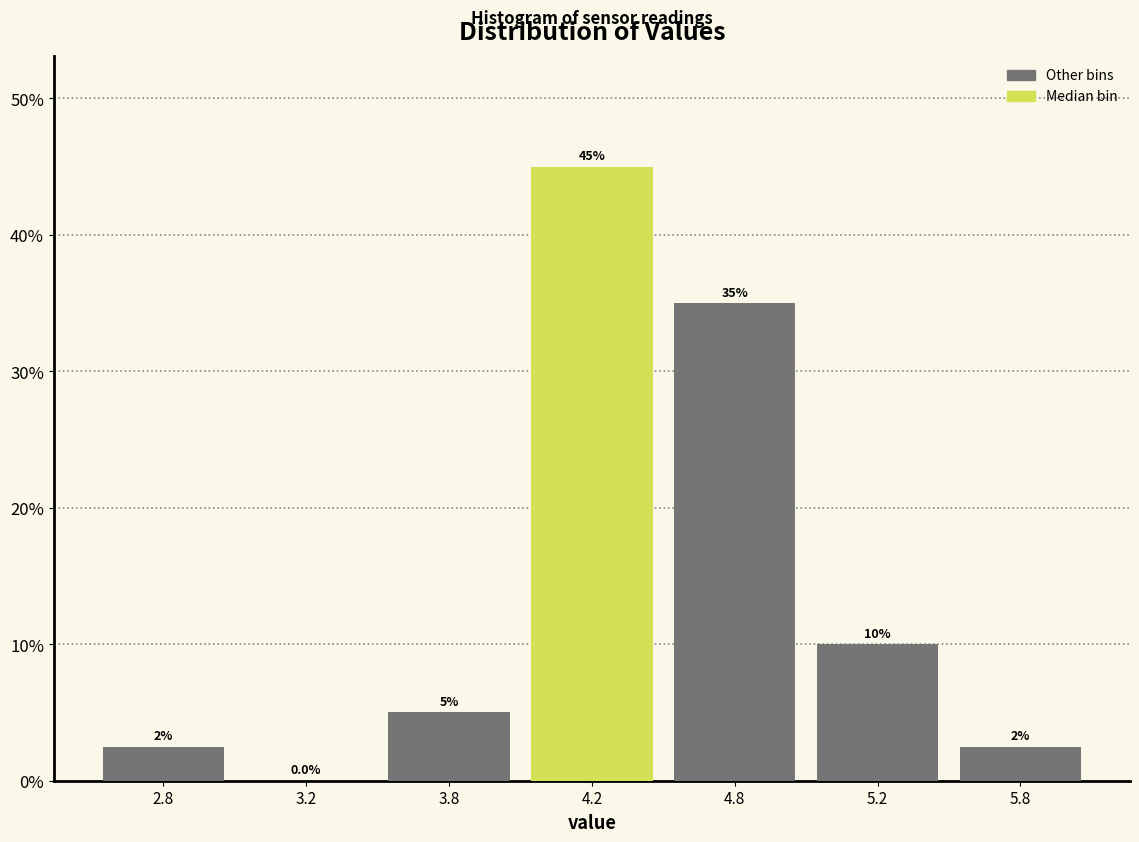

Reading left to right, transcribe all the data shown in this chart.

2.8=2.5	3.2=0.0	3.8=5.0	4.2=45.0	4.8=35.0	5.2=10.0	5.8=2.5